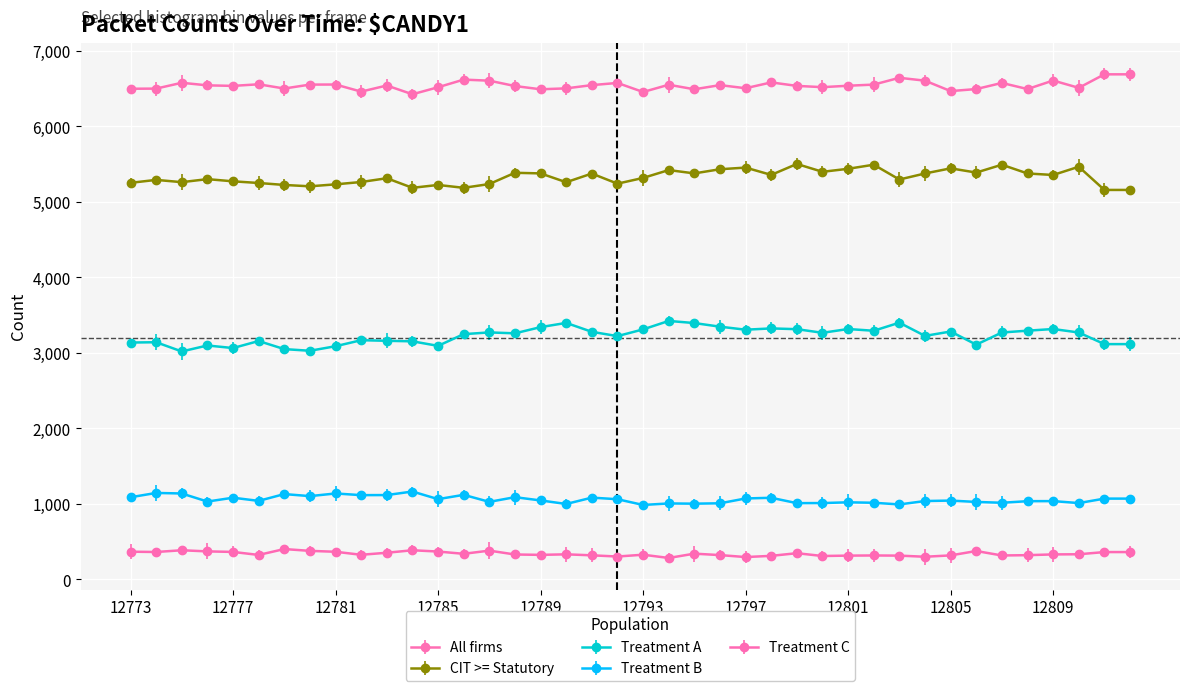

At which label does Treatment B first exceed 1046?

12773